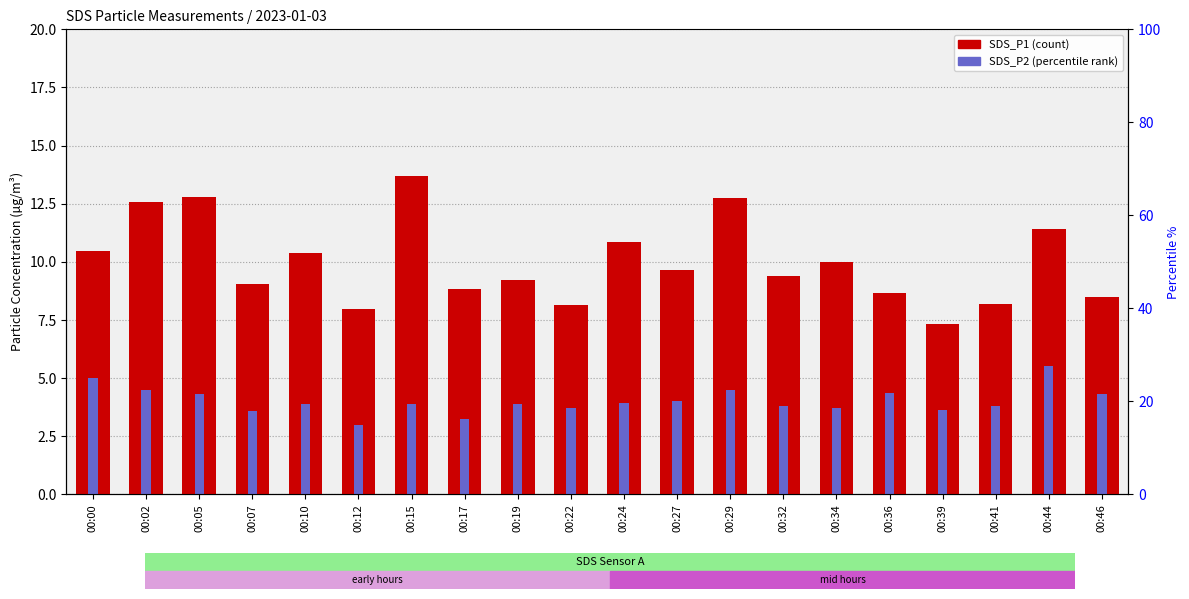

What is the total value across all series at 00:07?

12.6